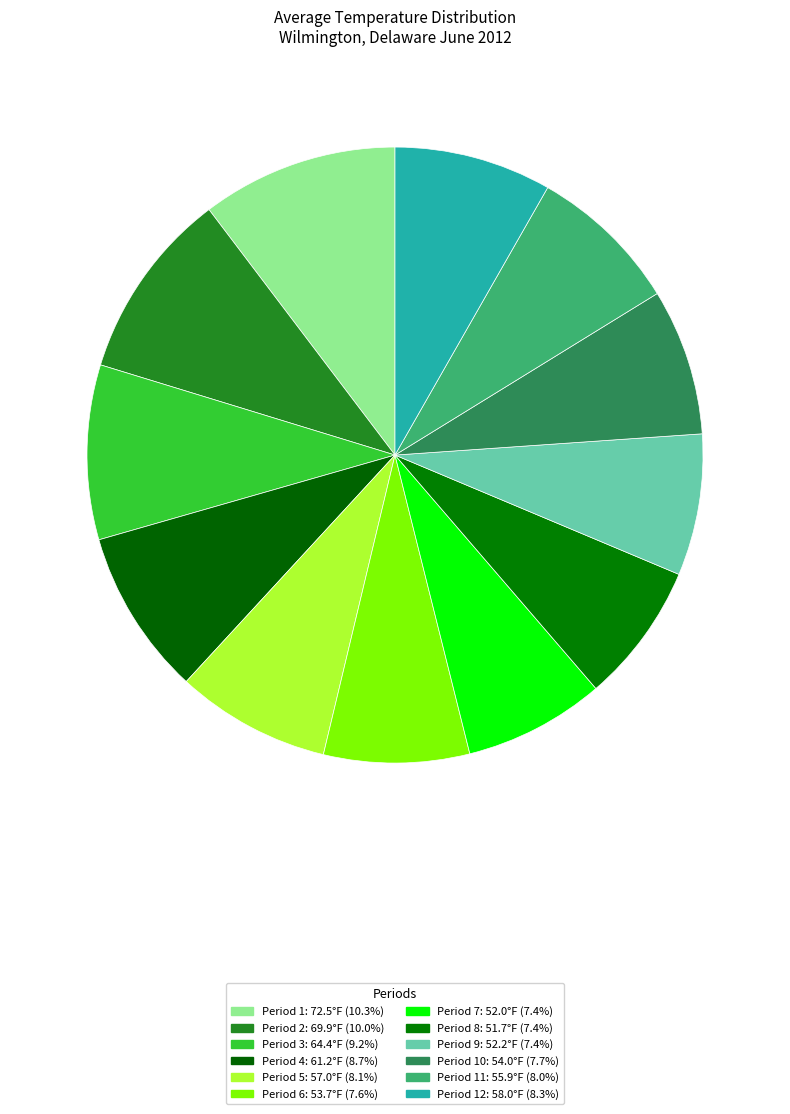

Count the number of slices in the pie.

12